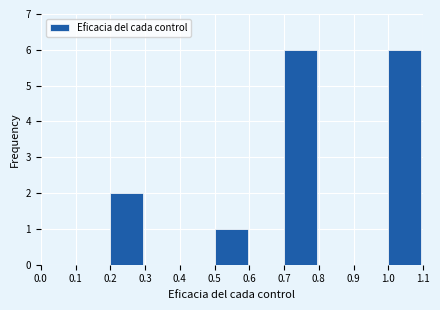

Reading left to right, transcribe this chart: for each bar, give the range it covers on the x-axis and its height. The values are not printed on the chart, so give them approximately, as read against the axis.

0.0 to 0.1: 0
0.1 to 0.2: 0
0.2 to 0.3: 2
0.3 to 0.4: 0
0.4 to 0.5: 0
0.5 to 0.6: 1
0.6 to 0.7: 0
0.7 to 0.8: 6
0.8 to 0.9: 0
0.9 to 1.0: 0
1.0 to 1.1: 6